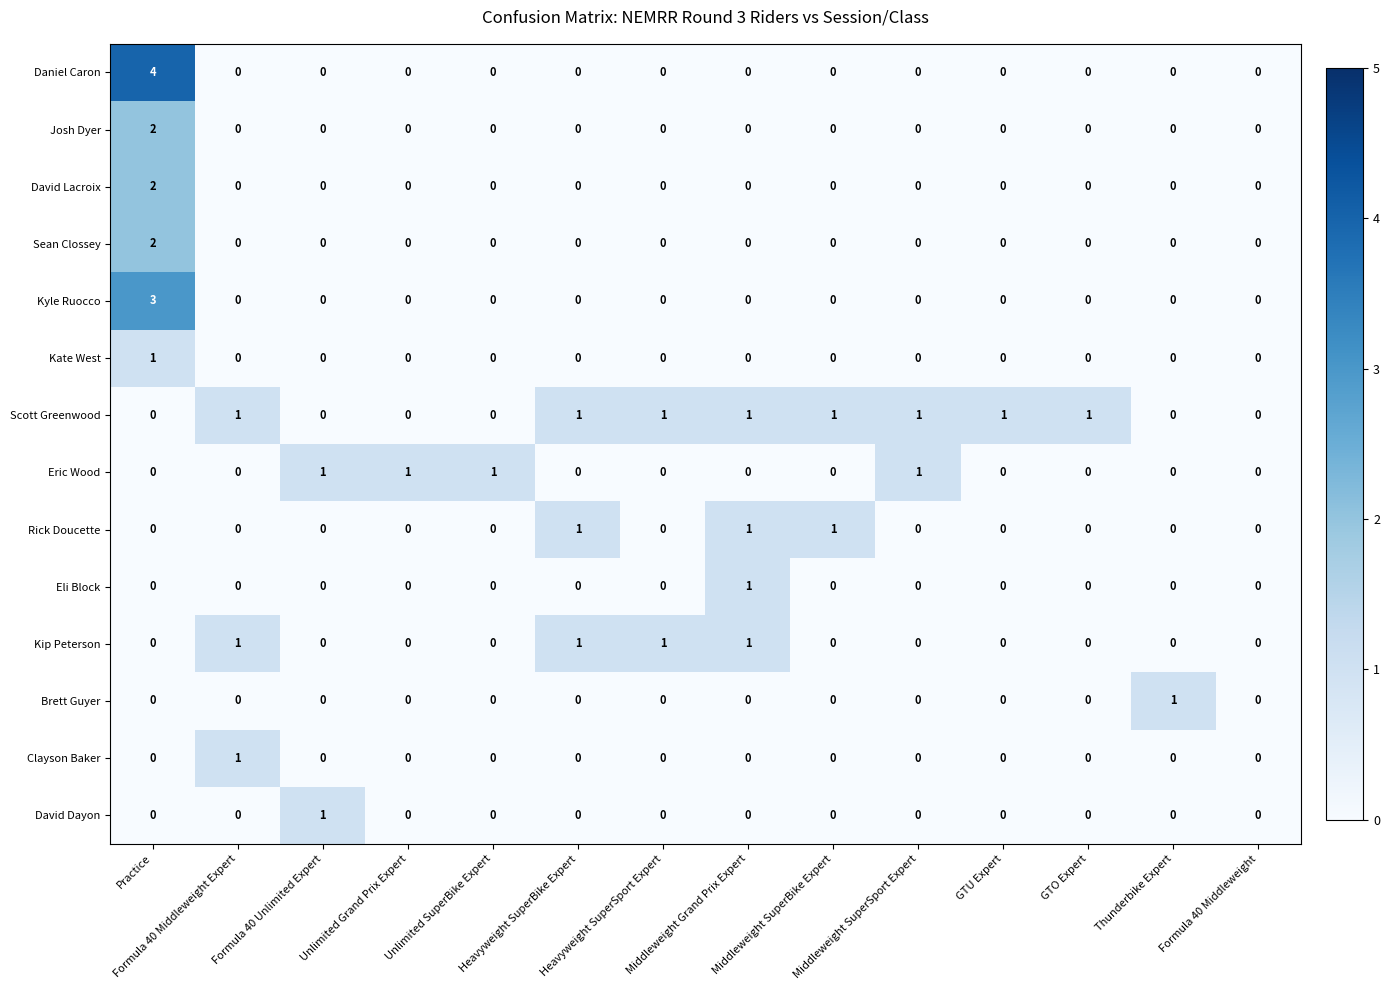

How many Daniel Caron values are between 0 and 1?

13